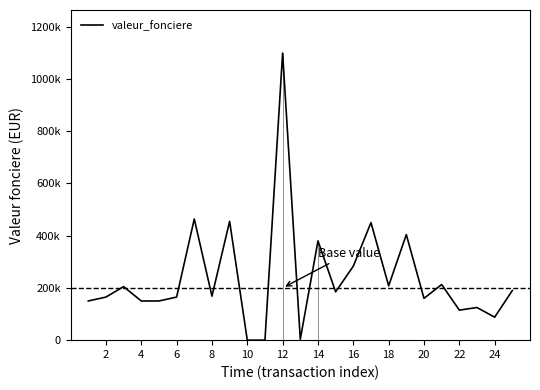

How many interior local peaks (higher than both neighbors) does the data have?

9